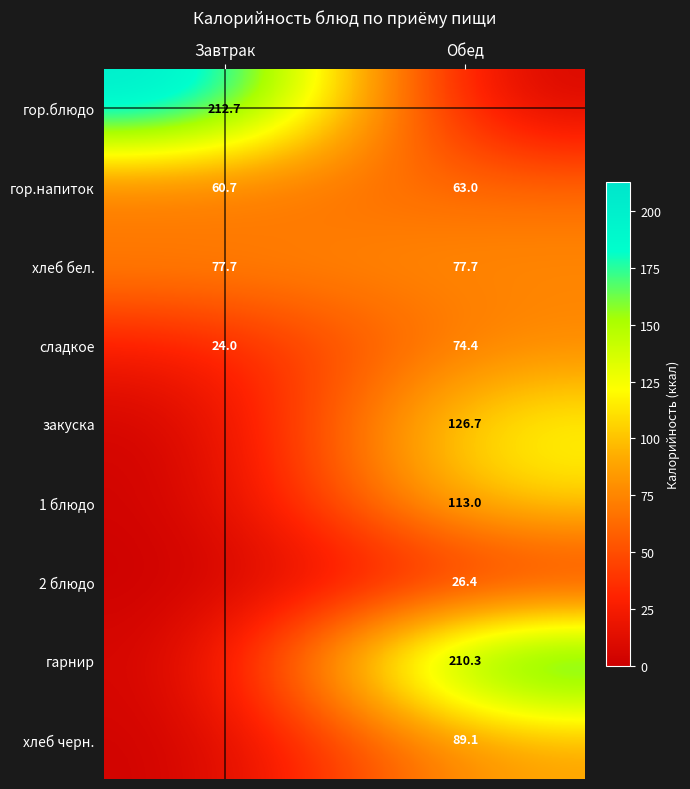

True or false: сладкое has a value of 11.4 at Завтрак.

False